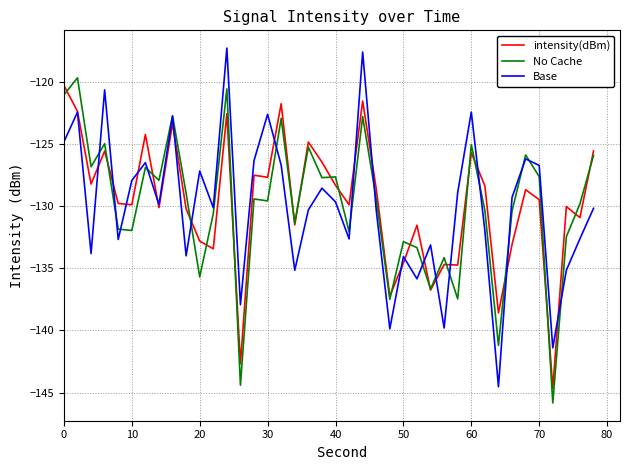

What is the maximum value for No Cache?

-119.7